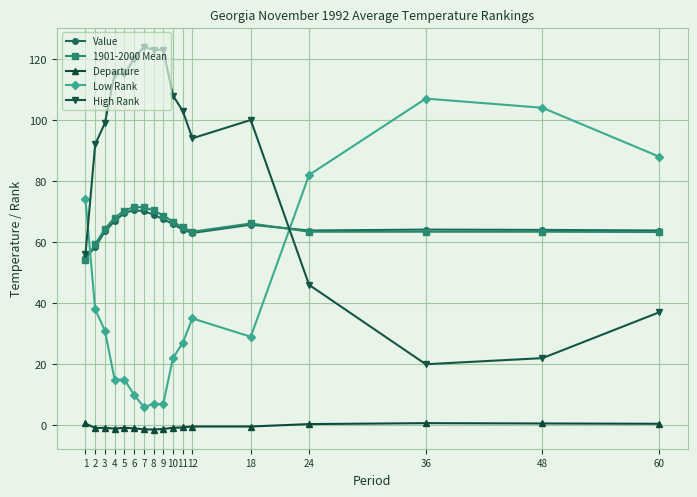

True or false: Low Rank has more than 1 interior local peaks.

True